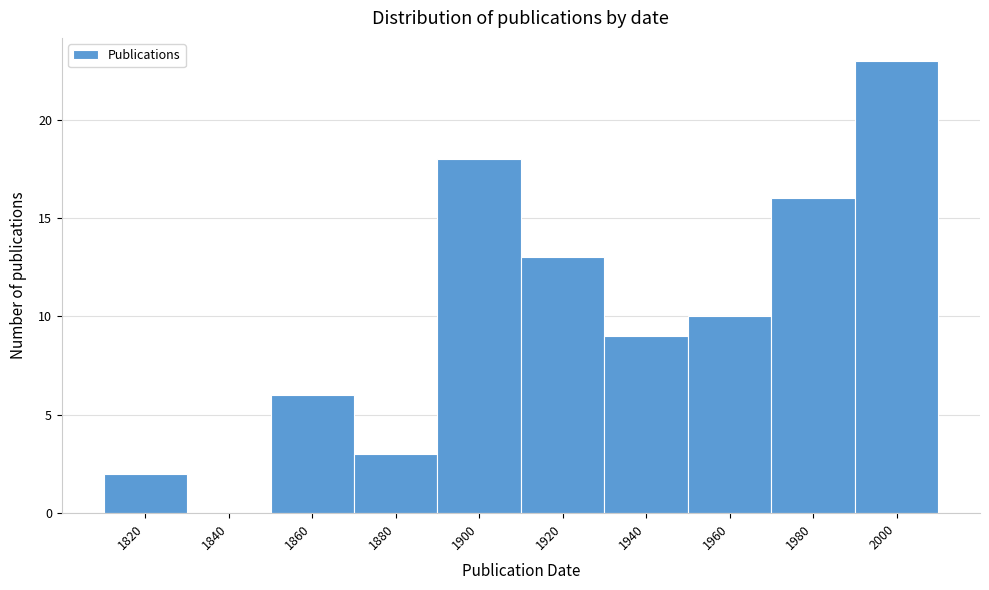

Reading left to right, extract all data points from this chart.

1820=2	1840=0	1860=6	1880=3	1900=18	1920=13	1940=9	1960=10	1980=16	2000=23